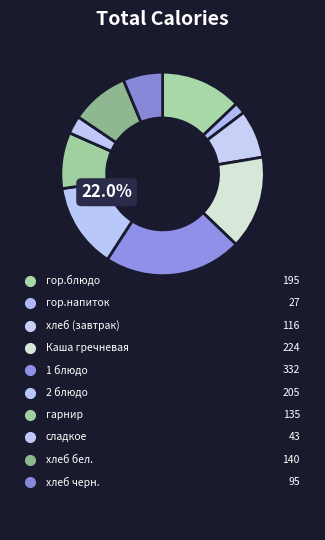

What percentage is the гор.блюдо slice, to the nearest percent?

13%